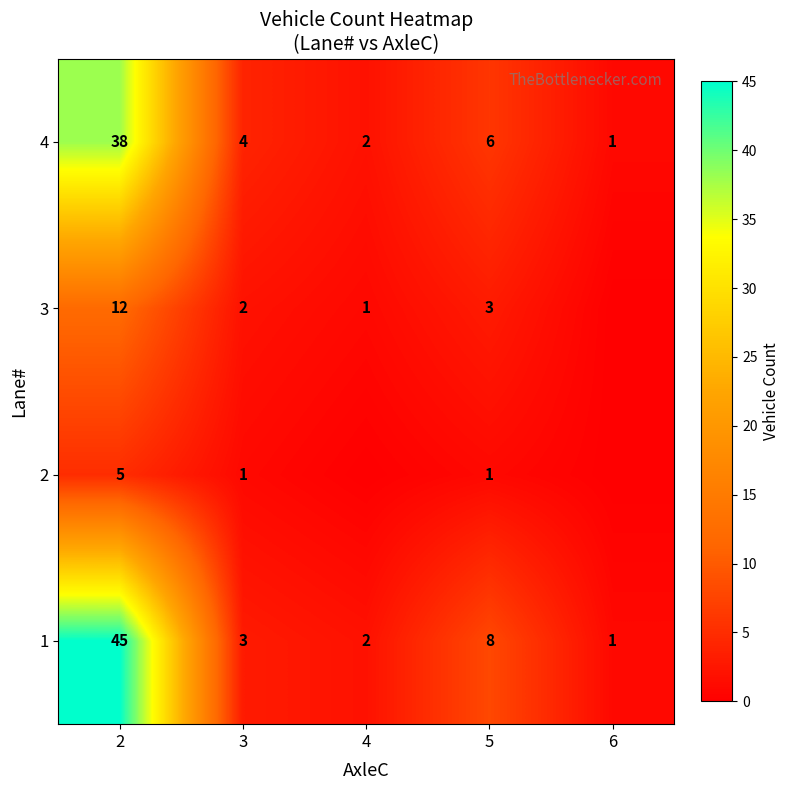

What is the sum of all 1 values?

59